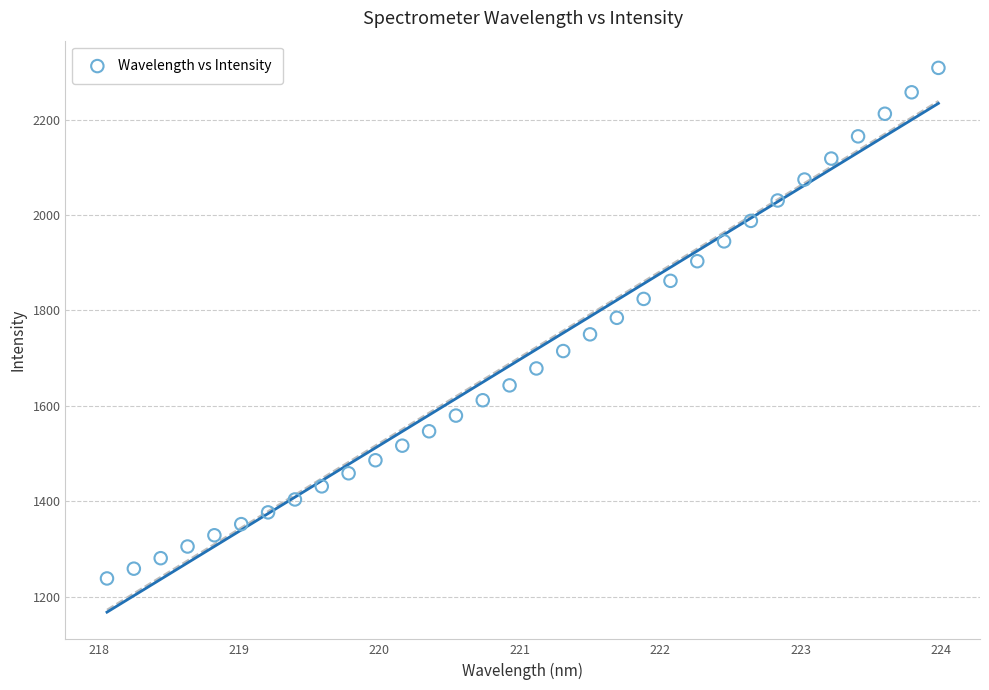

What is the range of X values (max minus min)?

5.9